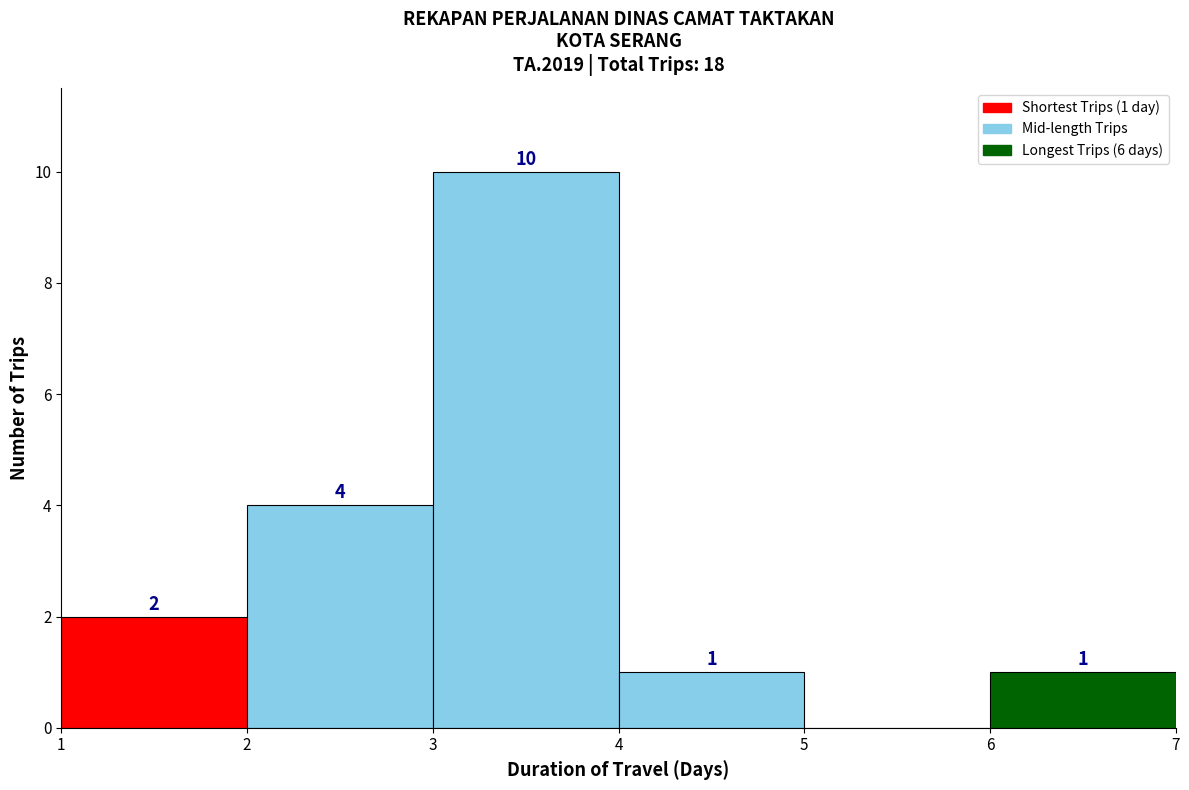

Which range on the x-axis has the tallest bar?

3 to 4